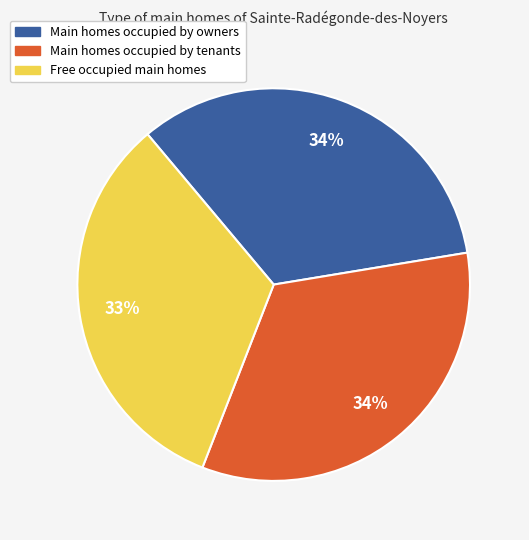

Count the number of slices in the pie.

3